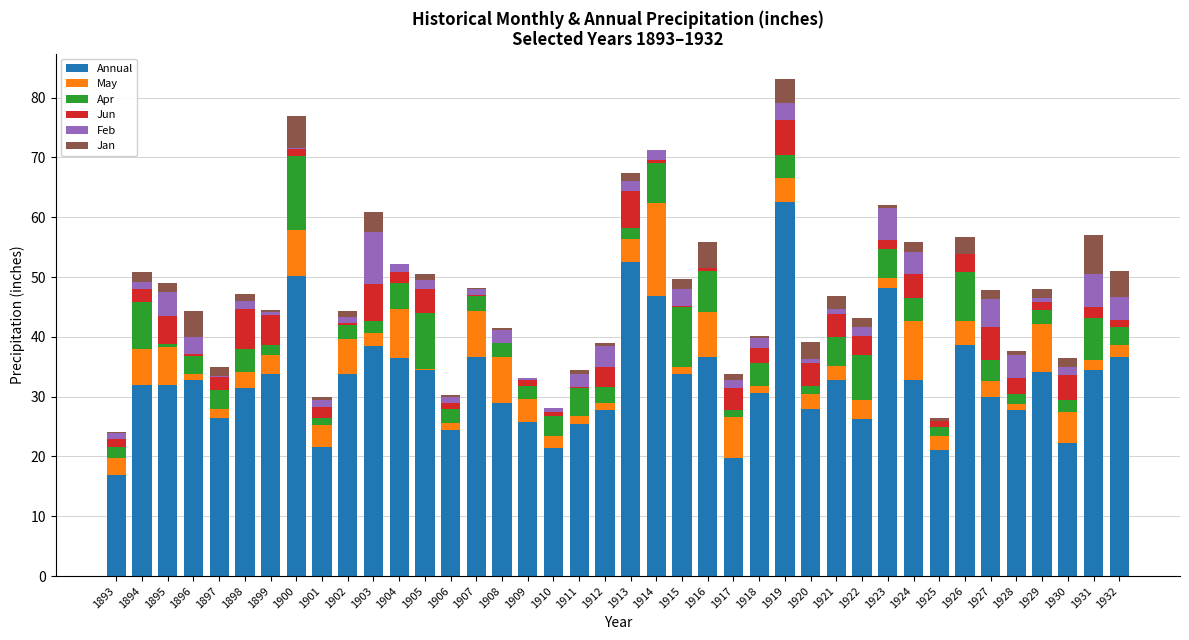

What is the total value across all series at 1903?

60.8